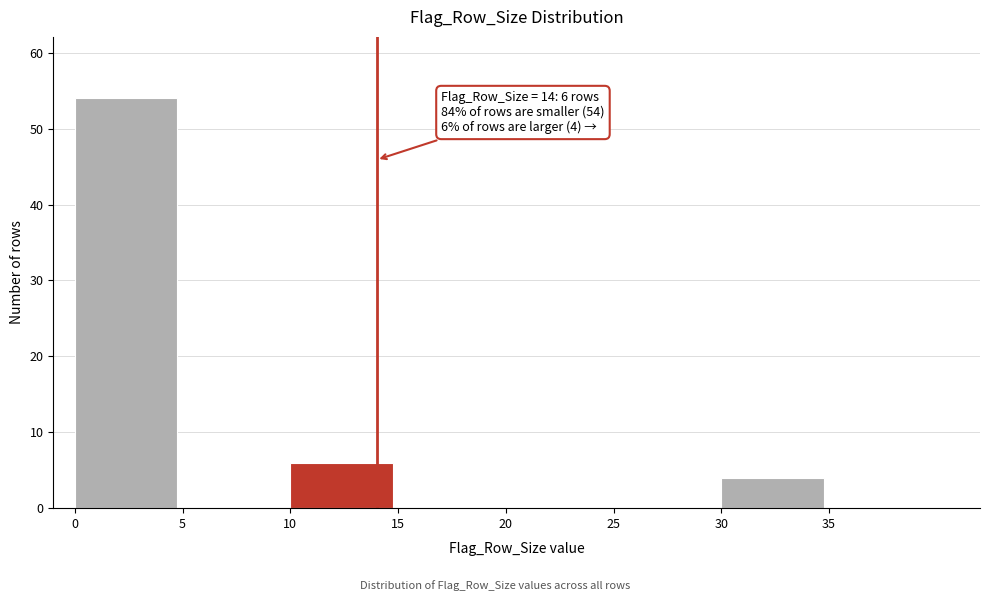

Over which range of the x-axis is the bar tallest?

0 to 5